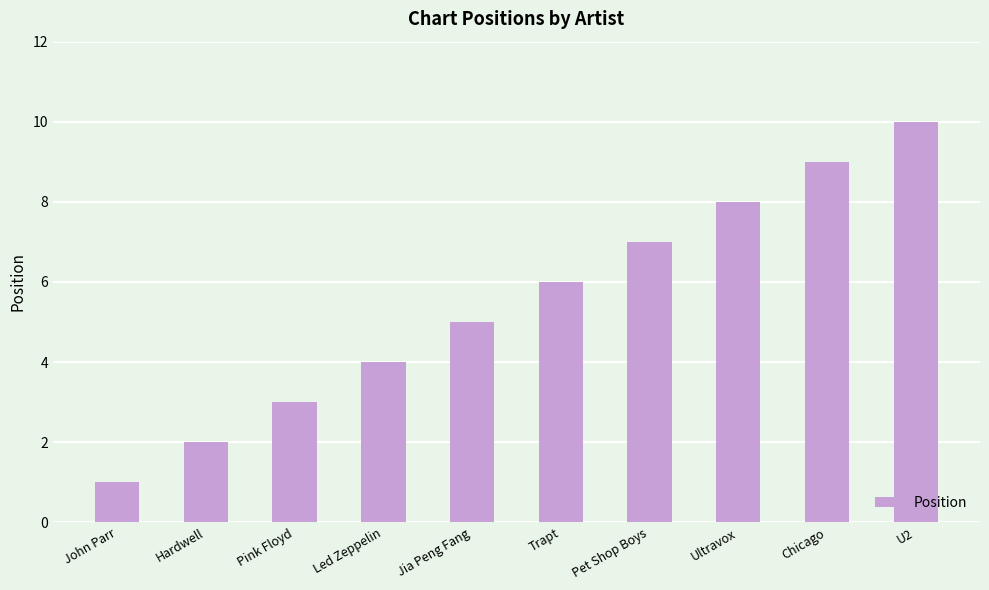

List the labels in order of value, smallest first.

John Parr, Hardwell, Pink Floyd, Led Zeppelin, Jia Peng Fang, Trapt, Pet Shop Boys, Ultravox, Chicago, U2